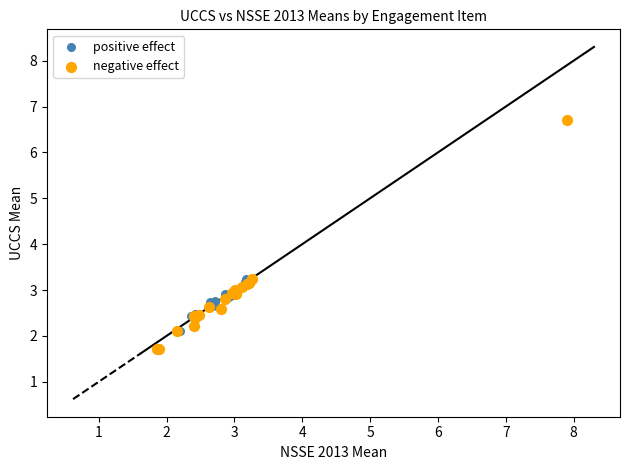

Which series contains the highest Y value?

negative effect